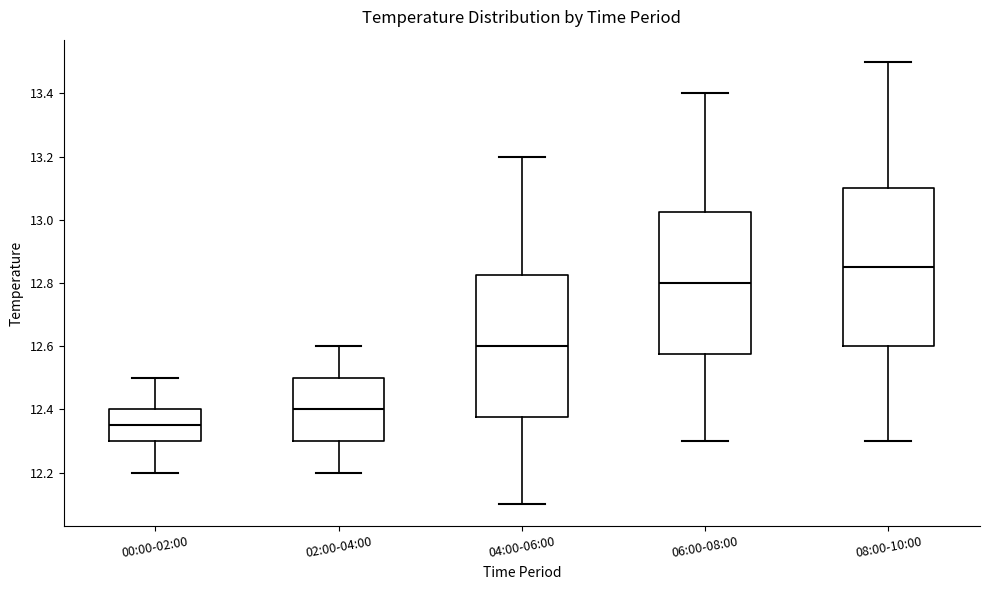

Comparing the boxes themselves (not the whiskers), which one is the tallest?

08:00-10:00